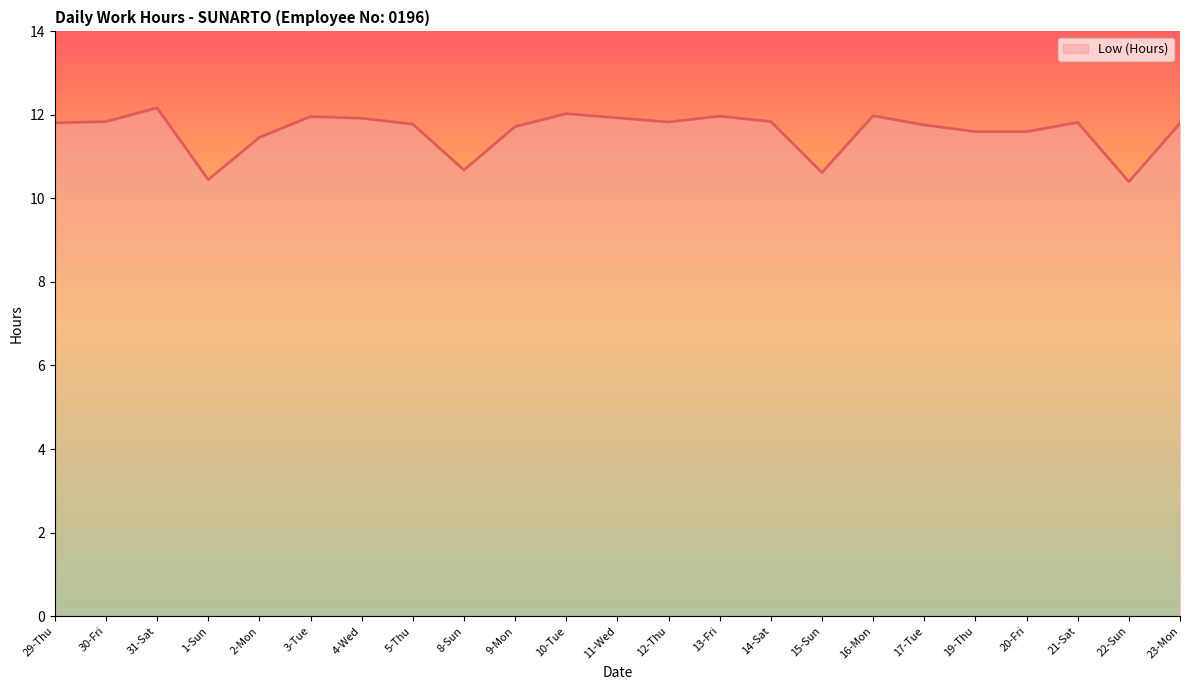

How many lines are shown in the chart?

1